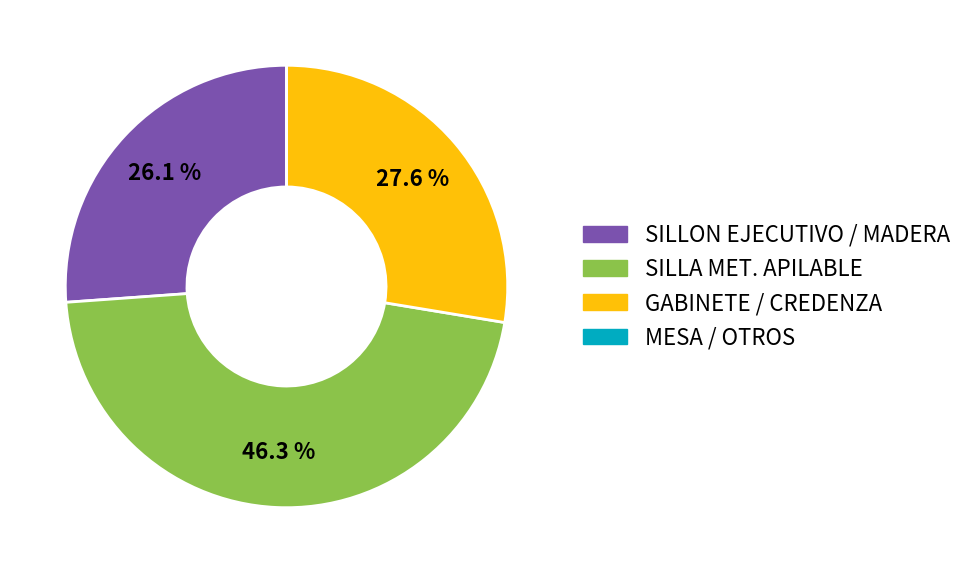

Which has a higher value, SILLON EJECUTIVO / MADERA or SILLA MET. APILABLE?

SILLA MET. APILABLE